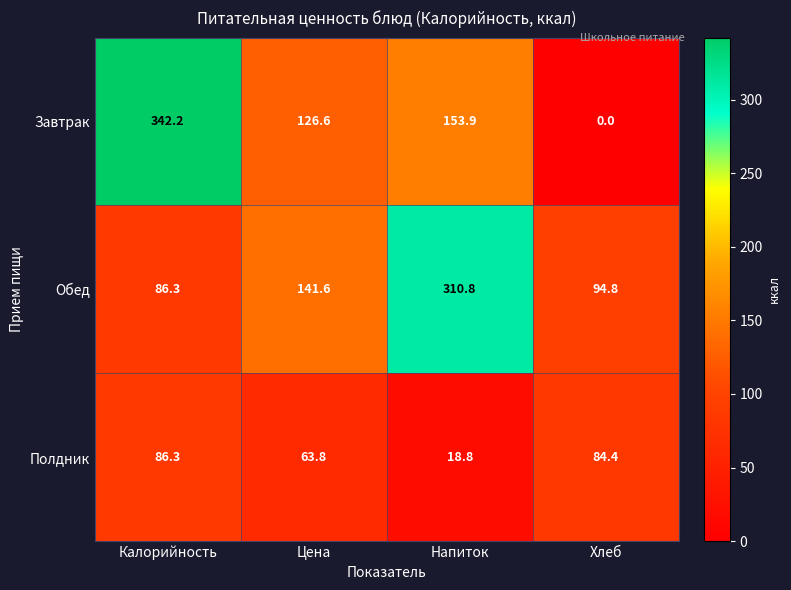

Rank the series at Напиток from highest to lowest value.

Обед, Завтрак, Полдник